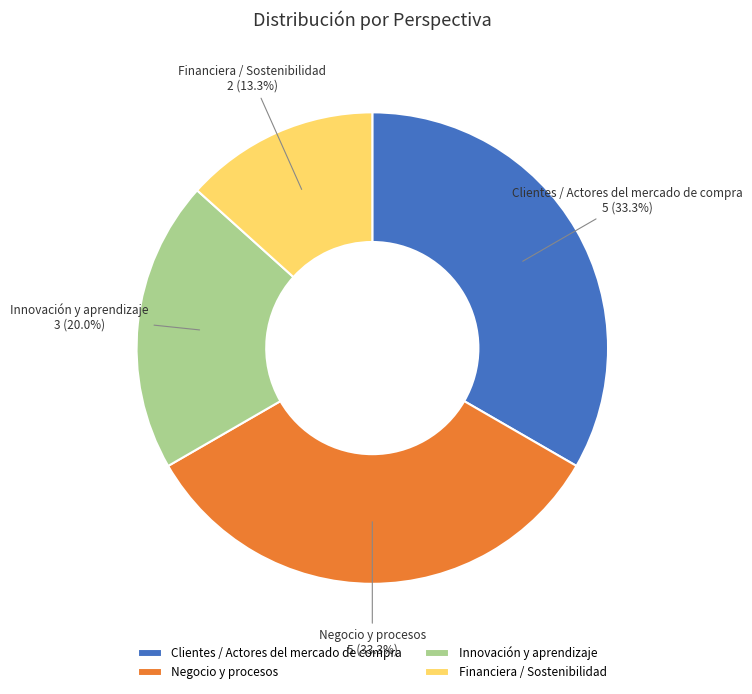

Between Clientes / Actores del mercado de compra 5 (33.3%) and Innovación y aprendizaje 3 (20.0%), which is larger?

Clientes / Actores del mercado de compra 5 (33.3%)